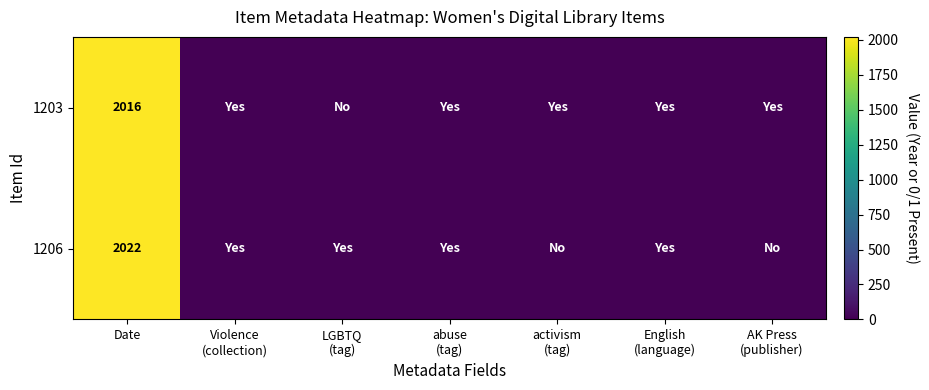

The value of 1206 at Date is 2022. True or false?

True